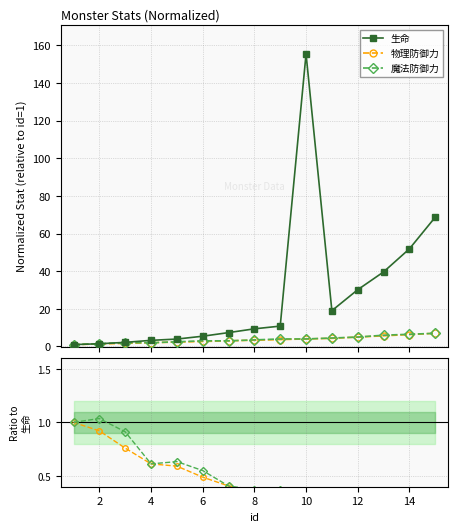

Does the chart have visible grid lines?

Yes